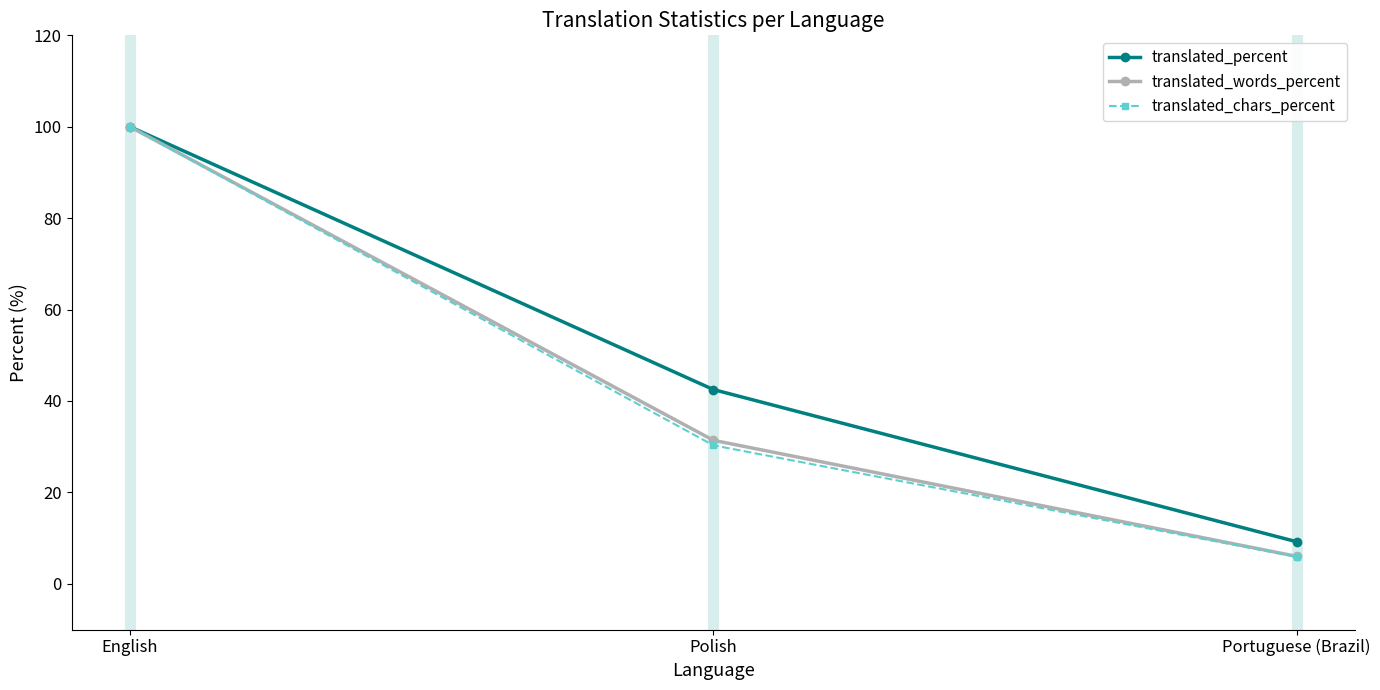

The value of translated_percent at Polish is 14.8. True or false?

False